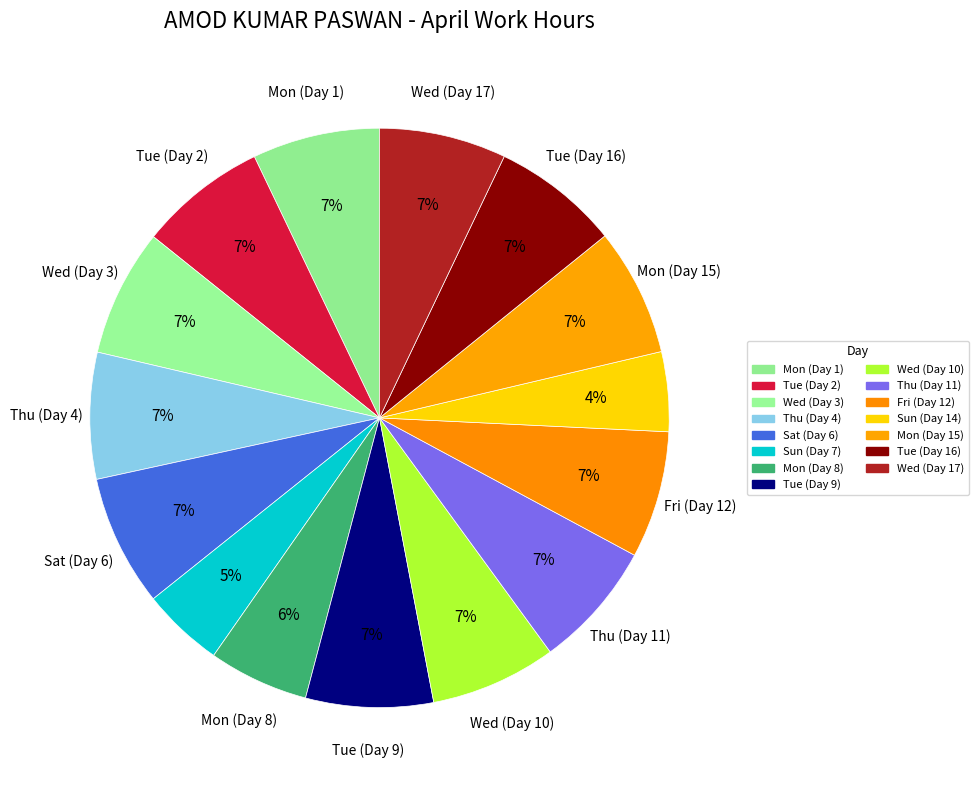

To the nearest percent, what is the average slice percentage?

7%